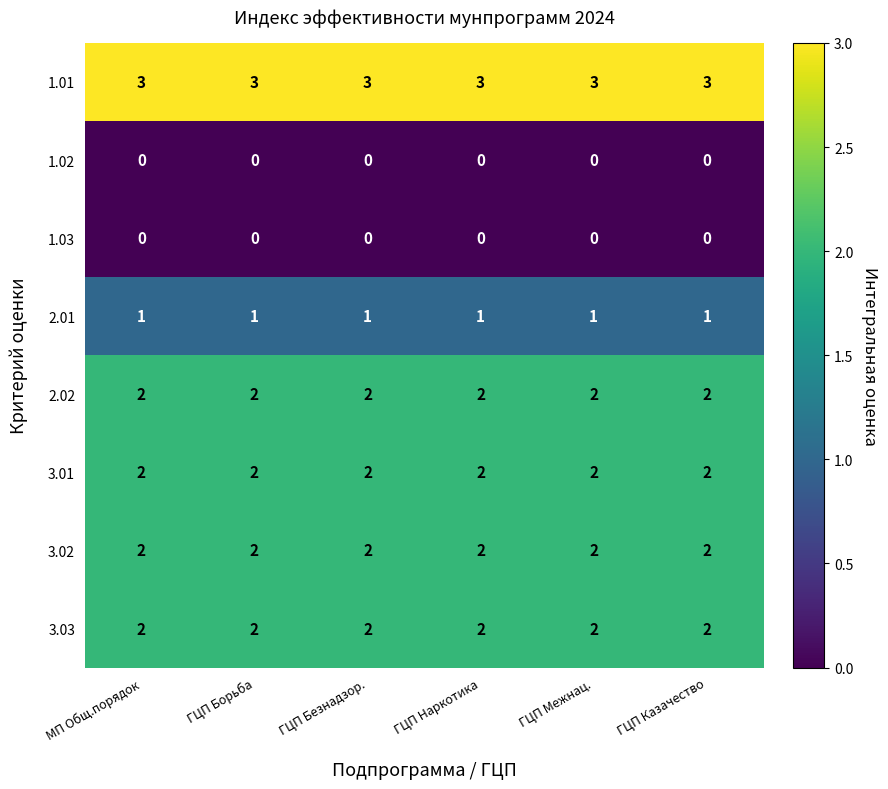

Is the value of 1.03 at МП Общ.порядок greater than the value of 2.02 at ГЦП Безнадзор.?

No